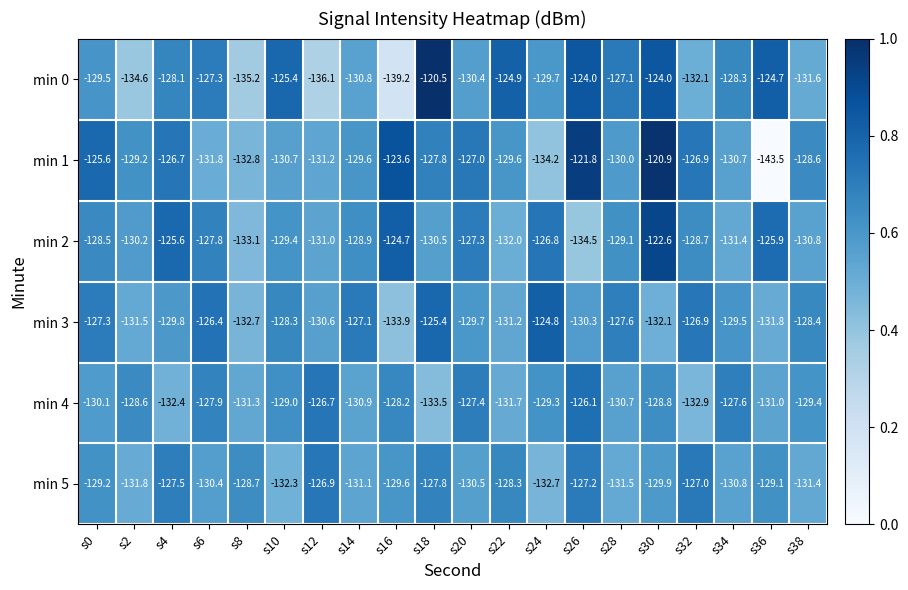

At which category is the sum across all series the highest?

s30